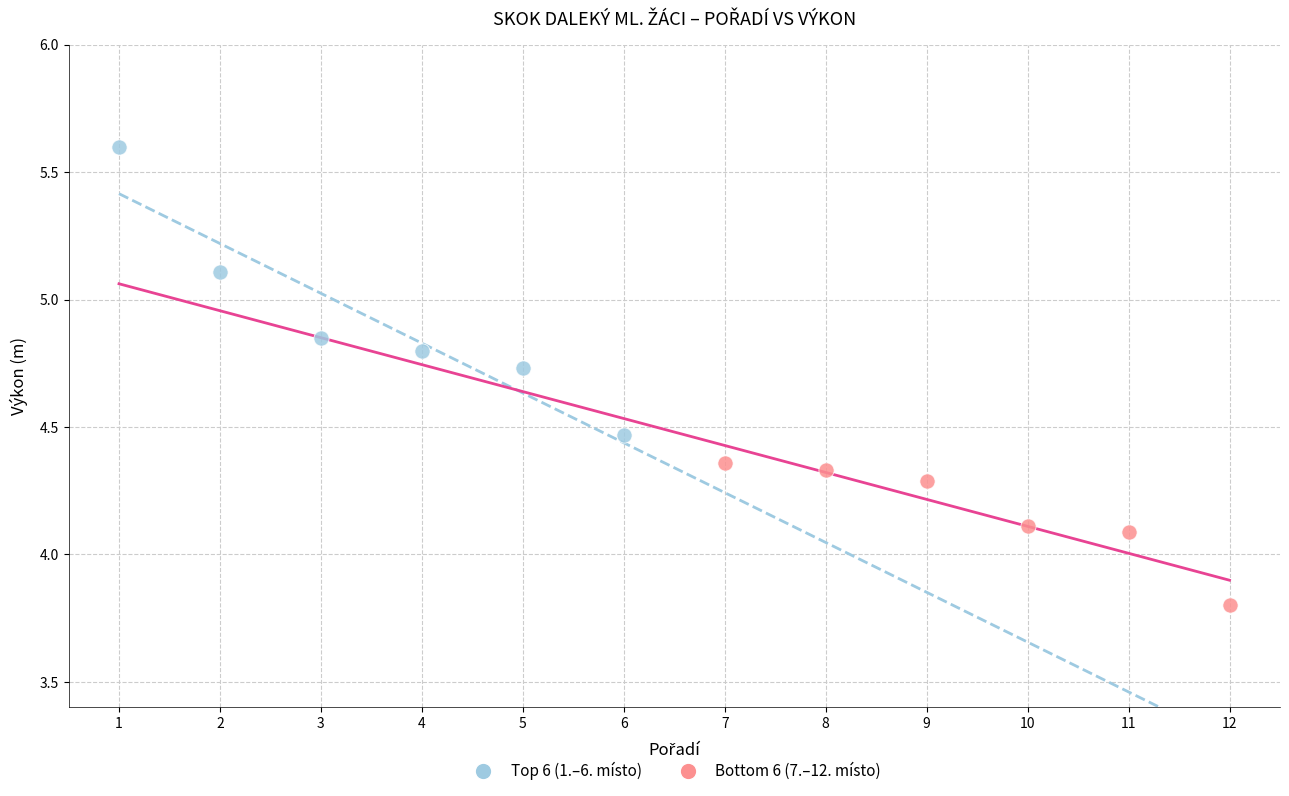

Which series contains the highest Y value?

Top 6 (1.–6. místo)